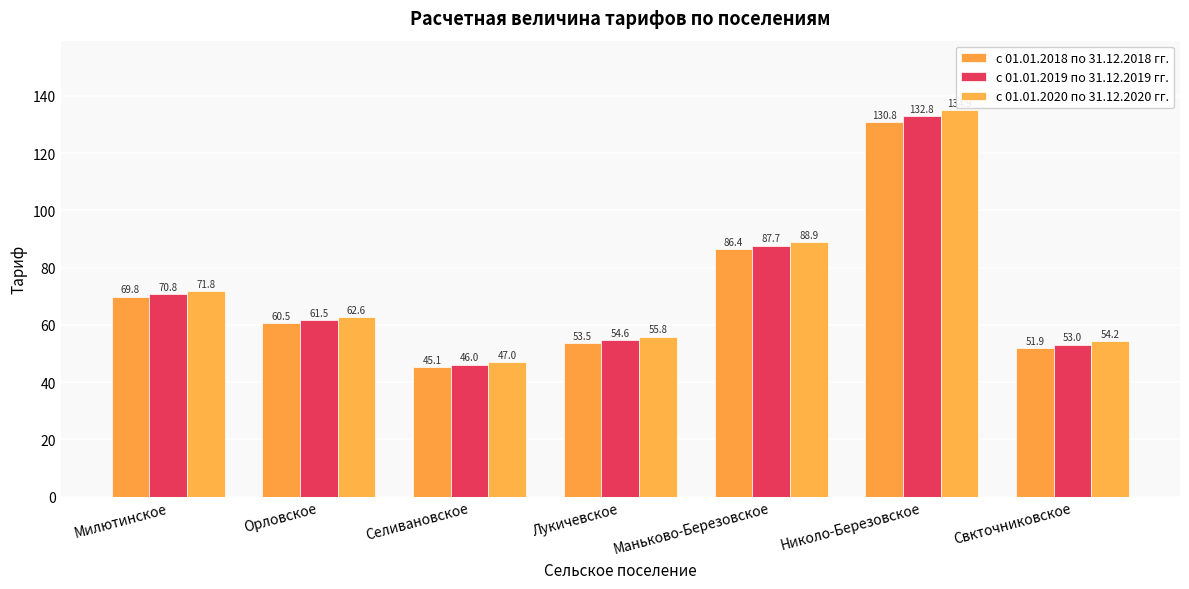

What is the sum of the с 01.01.2020 по 31.12.2020 гг. values at Маньково-Березовское and Орловское?

151.6